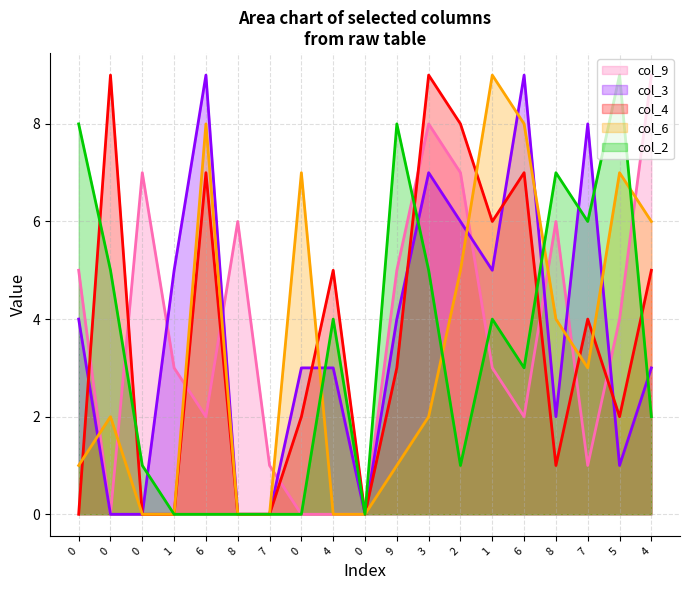

True or false: col_3 has a value of 3 at 8.

False